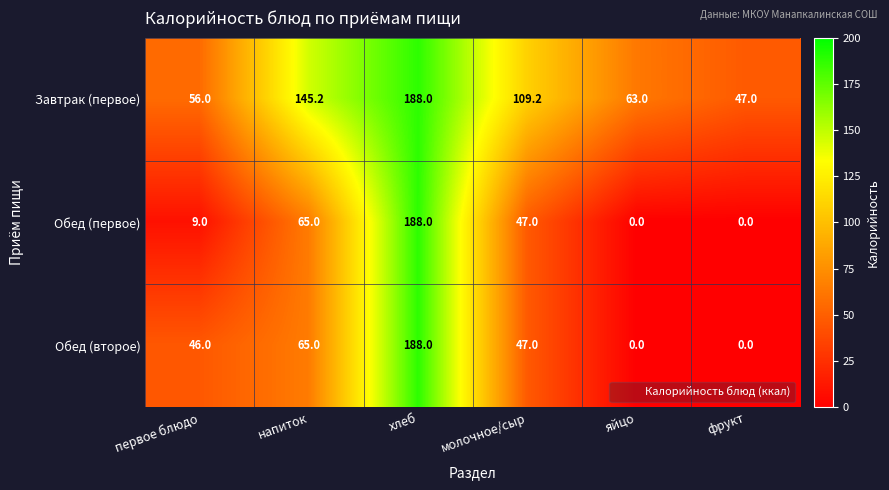

The value of Завтрак (первое) at первое блюдо is 11.9. True or false?

False